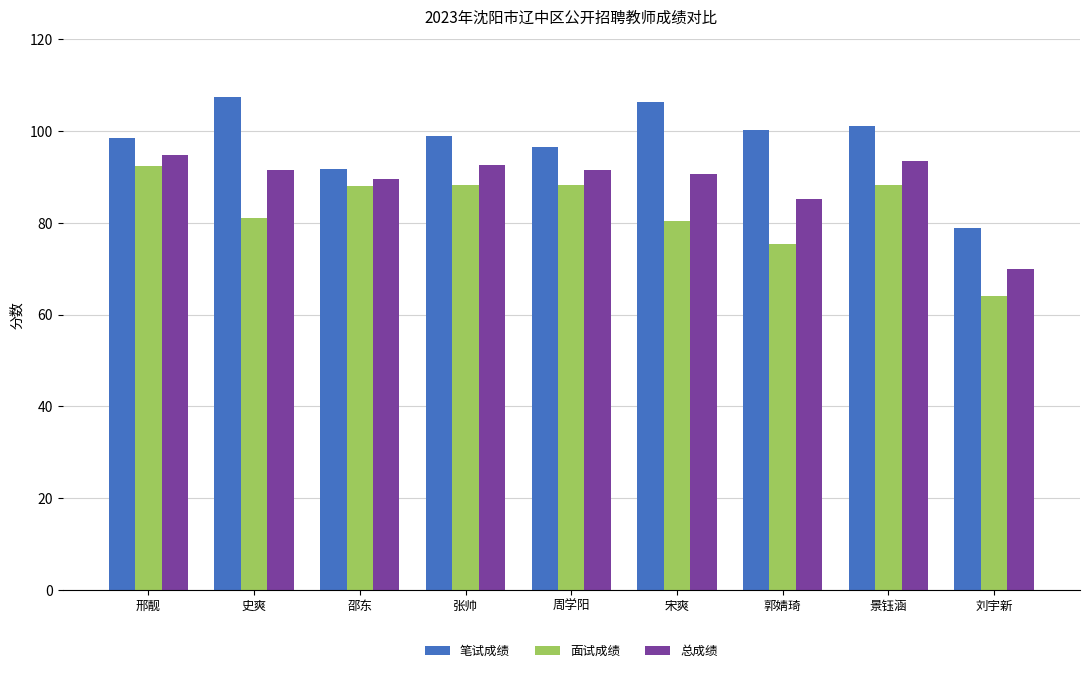

What is the label of the 8th bar from the left?

景钰涵